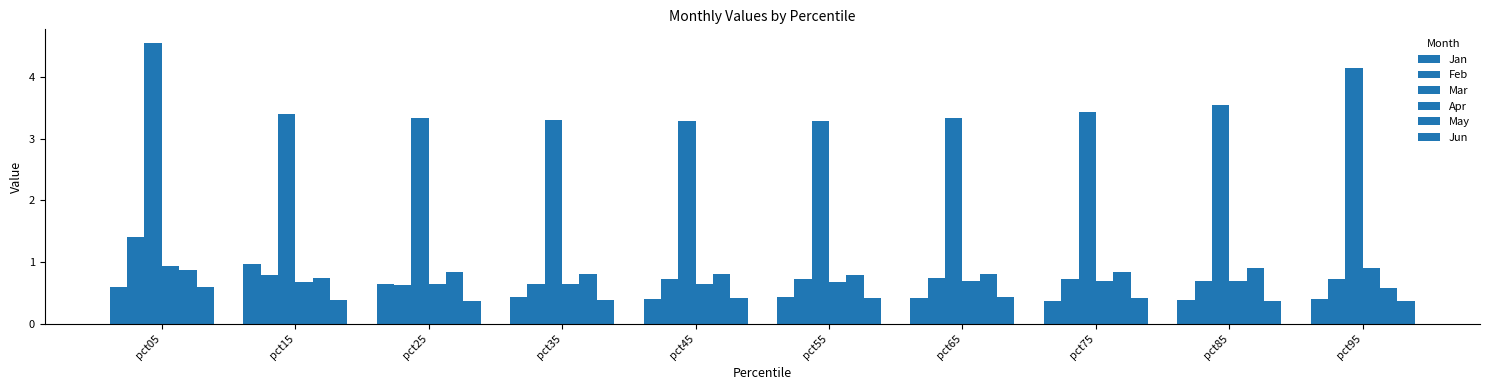

What is the total value across all series at pct35?

6.2